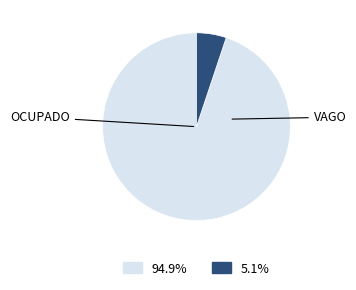

Does any single category account for the majority?

Yes